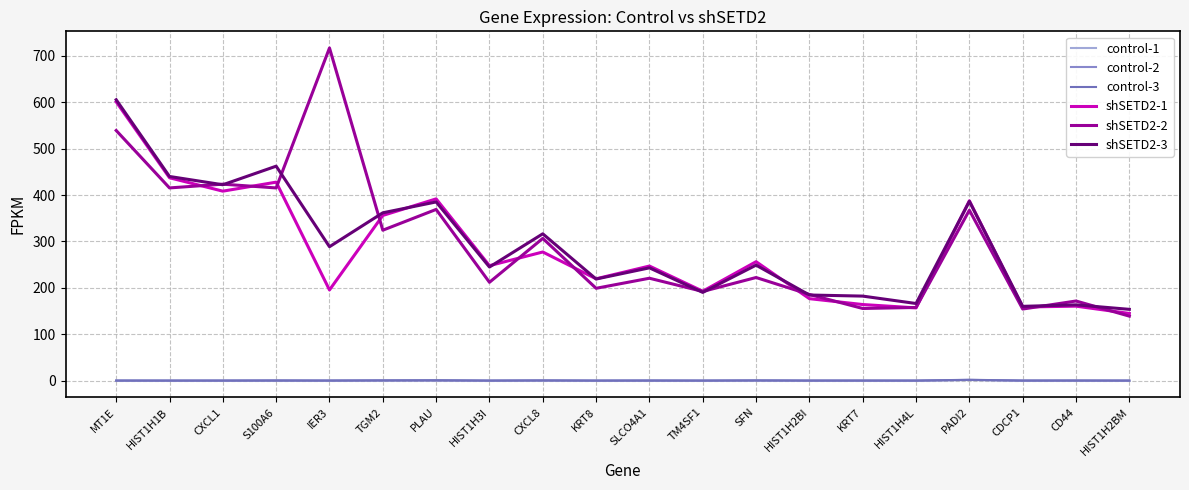

How many positive values does the control-3 series have?

11